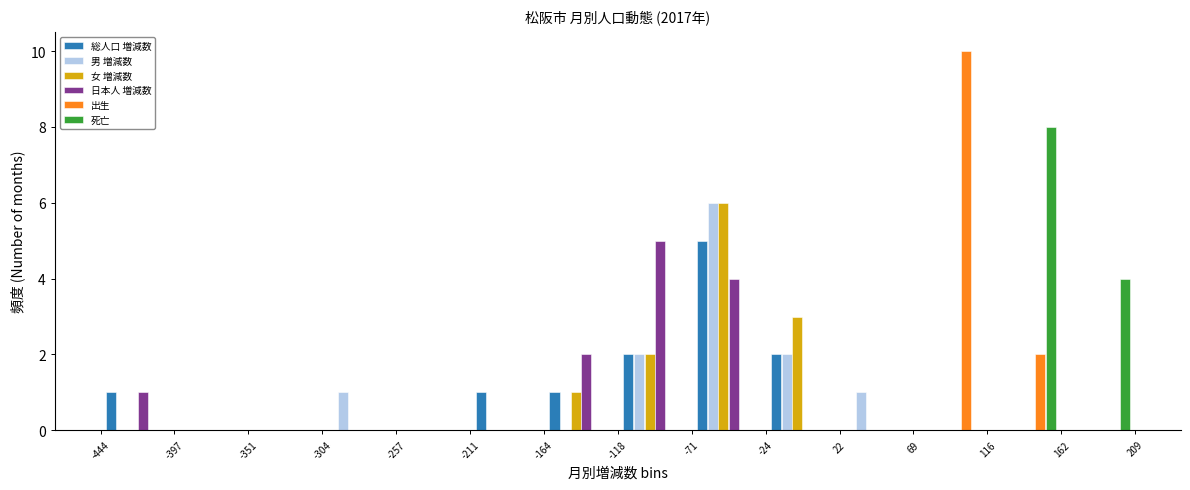

Reading left to right, list every range on the x-axis with the height of the bar of each series over it. The values are not printed on the chart, so give them approximately, as read against the axis.

-444 to -397: 総人口 増減数=1	男 増減数=0	女 増減数=0	日本人 増減数=1	出生=0	死亡=0
-397 to -351: 総人口 増減数=0	男 増減数=0	女 増減数=0	日本人 増減数=0	出生=0	死亡=0
-351 to -304: 総人口 増減数=0	男 増減数=0	女 増減数=0	日本人 増減数=0	出生=0	死亡=0
-304 to -257: 総人口 増減数=0	男 増減数=1	女 増減数=0	日本人 増減数=0	出生=0	死亡=0
-257 to -211: 総人口 増減数=0	男 増減数=0	女 増減数=0	日本人 増減数=0	出生=0	死亡=0
-211 to -164: 総人口 増減数=1	男 増減数=0	女 増減数=0	日本人 増減数=0	出生=0	死亡=0
-164 to -118: 総人口 増減数=1	男 増減数=0	女 増減数=1	日本人 増減数=2	出生=0	死亡=0
-118 to -71: 総人口 増減数=2	男 増減数=2	女 増減数=2	日本人 増減数=5	出生=0	死亡=0
-71 to -24: 総人口 増減数=5	男 増減数=6	女 増減数=6	日本人 増減数=4	出生=0	死亡=0
-24 to 22: 総人口 増減数=2	男 増減数=2	女 増減数=3	日本人 増減数=0	出生=0	死亡=0
22 to 69: 総人口 増減数=0	男 増減数=1	女 増減数=0	日本人 増減数=0	出生=0	死亡=0
69 to 116: 総人口 増減数=0	男 増減数=0	女 増減数=0	日本人 増減数=0	出生=10	死亡=0
116 to 162: 総人口 増減数=0	男 増減数=0	女 増減数=0	日本人 増減数=0	出生=2	死亡=8
162 to 209: 総人口 増減数=0	男 増減数=0	女 増減数=0	日本人 増減数=0	出生=0	死亡=4